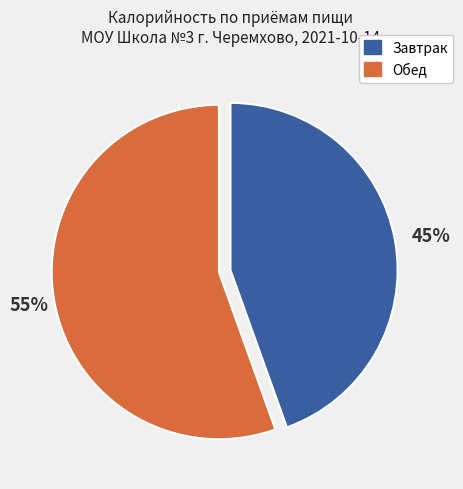

Is there a majority slice in this chart?

Yes